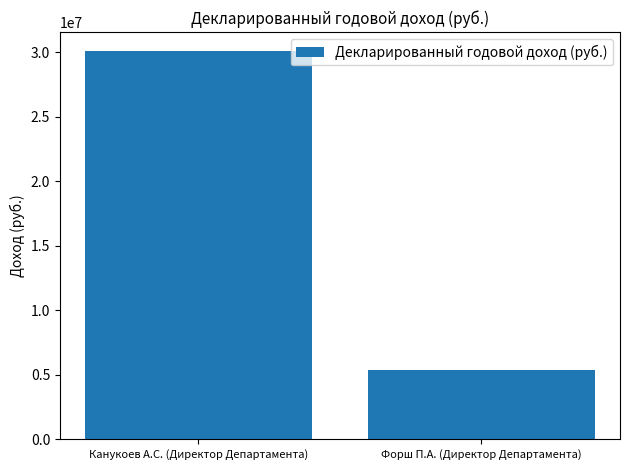

Reading left to right, what are all the values shown in this chart?

Канукоев А.С. (Директор Департамента)=30075541.8	Форш П.А. (Директор Департамента)=5365807.0